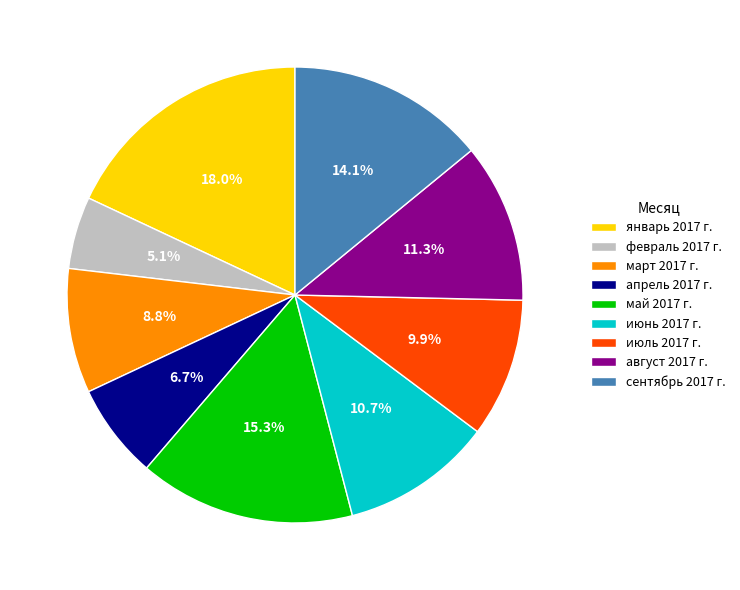

Which slice is the smallest?

февраль 2017 г.